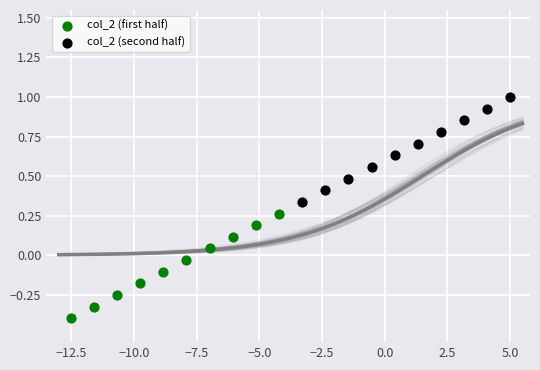

Which series reaches the minimum Y coordinate?

col_2 (first half)